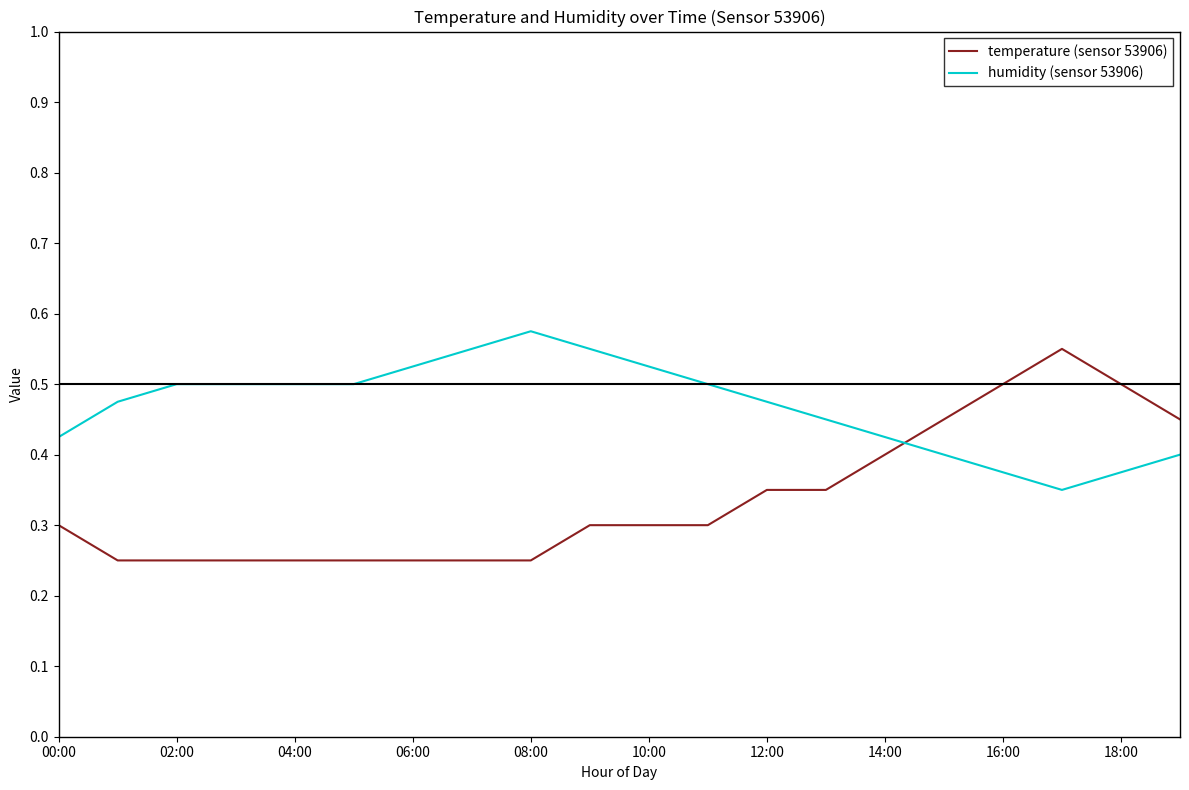

True or false: temperature (sensor 53906) has more than 0 points higher than both neighbors.

True